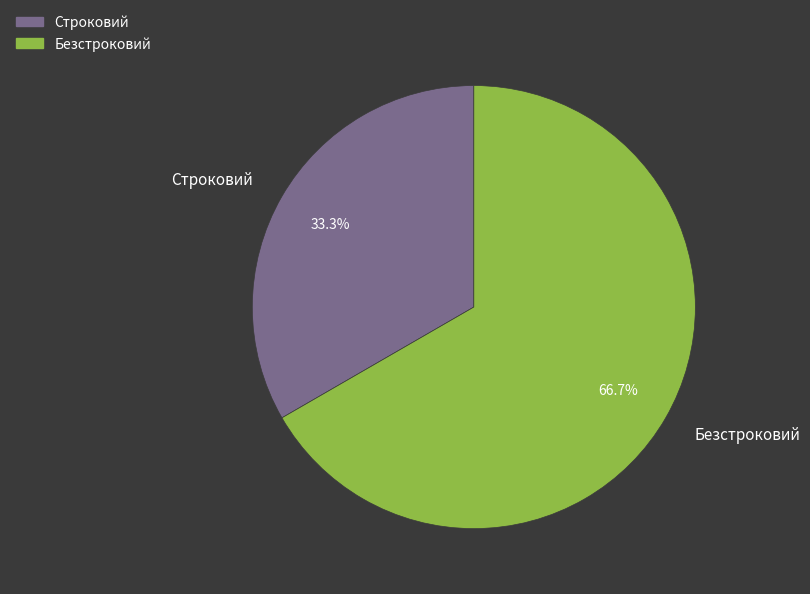

What portion of the pie excludes Безстроковий?

33.3%